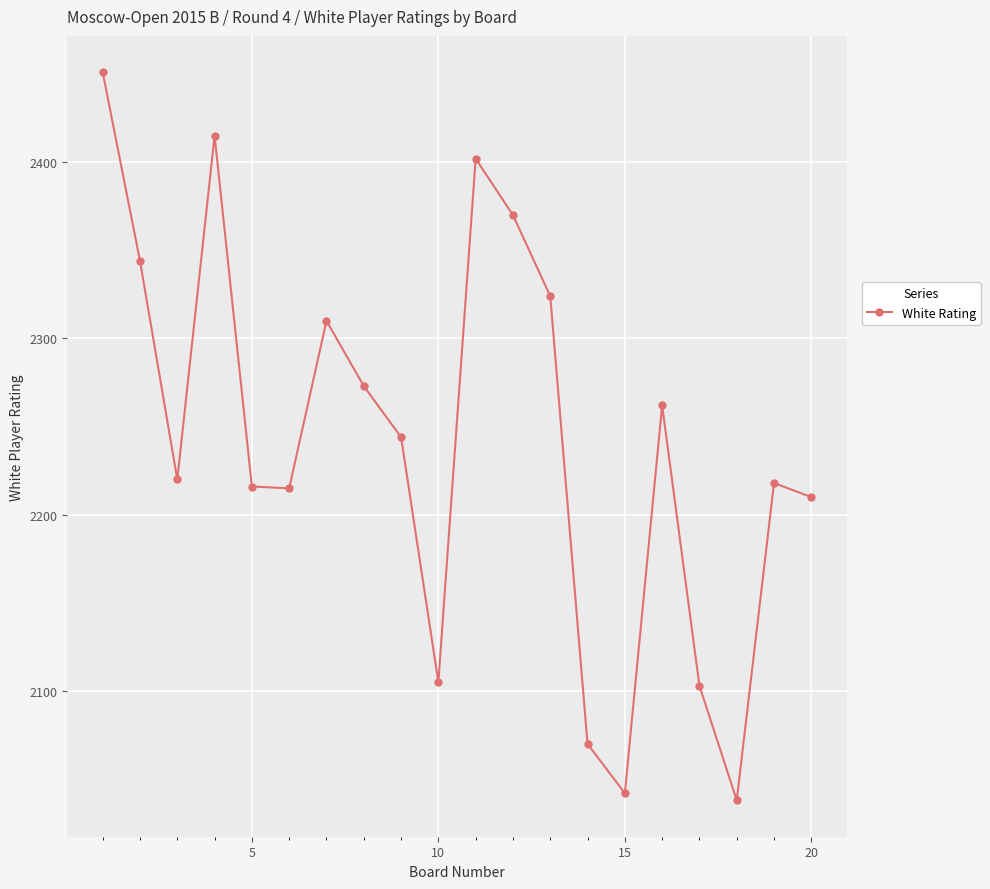

How many points are lower than both their immediate neighbors (excluding endpoints)?

5